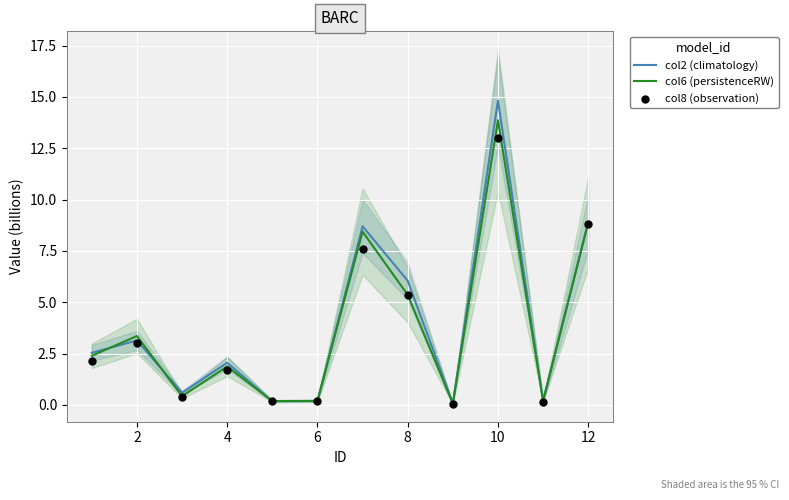

Is the value of col6 (persistenceRW) at 12 greater than the value of col2 (climatology) at 6?

Yes